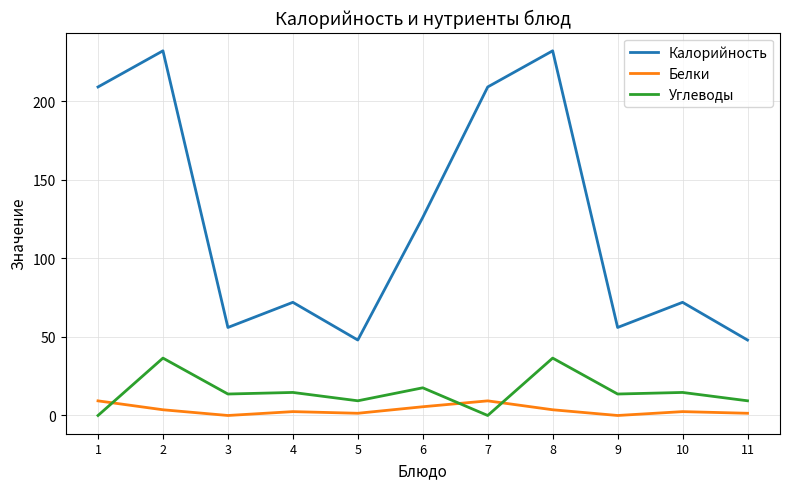

Which series has the largest total across all categories?

Калорийность